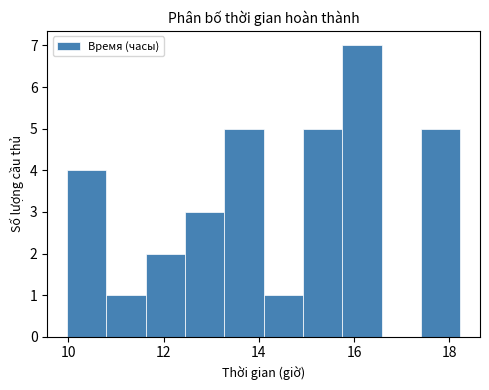

Reading left to right, transcribe this chart: for each bar, give the range it covers on the x-axis and its height. Neither the bar edges nor the heights are printed on the chart, so give them approximately, as read against the axes.

10.0 to 10.8: 4
10.8 to 11.6: 1
11.6 to 12.4: 2
12.4 to 13.2: 3
13.2 to 14.2: 5
14.2 to 15.0: 1
15.0 to 15.8: 5
15.8 to 16.6: 7
16.6 to 17.4: 0
17.4 to 18.2: 5